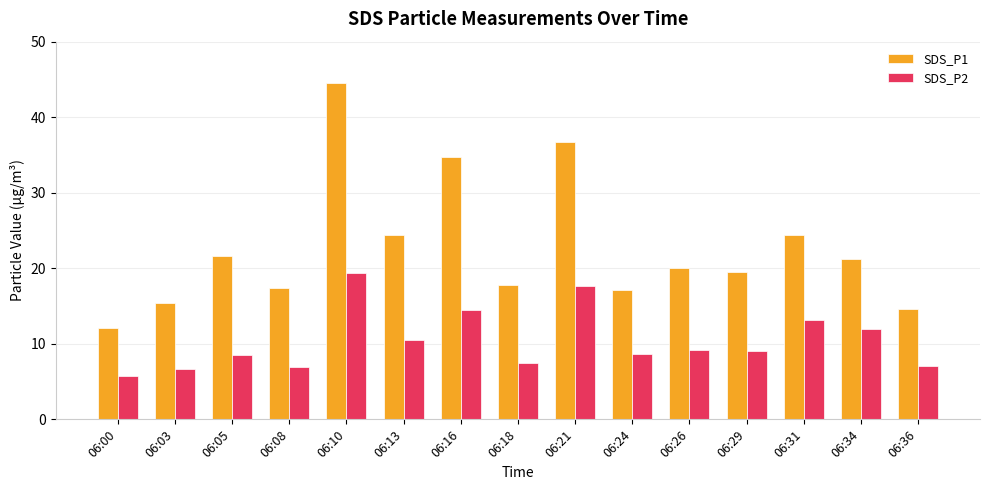

Rank the series by their average value, from highest to lowest.

SDS_P1, SDS_P2